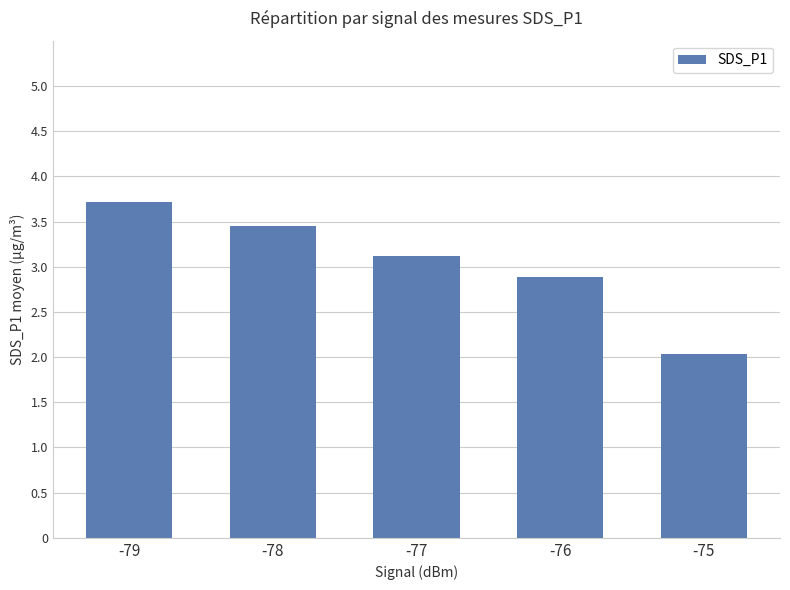

What is the smallest value displayed?

2.0